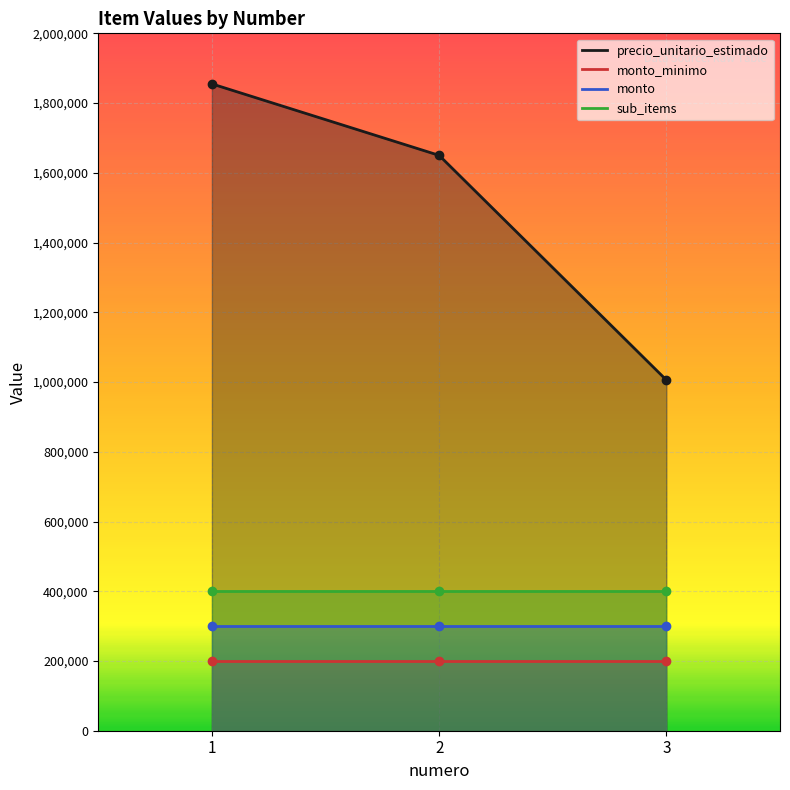

What is the greatest value displayed?

1855016